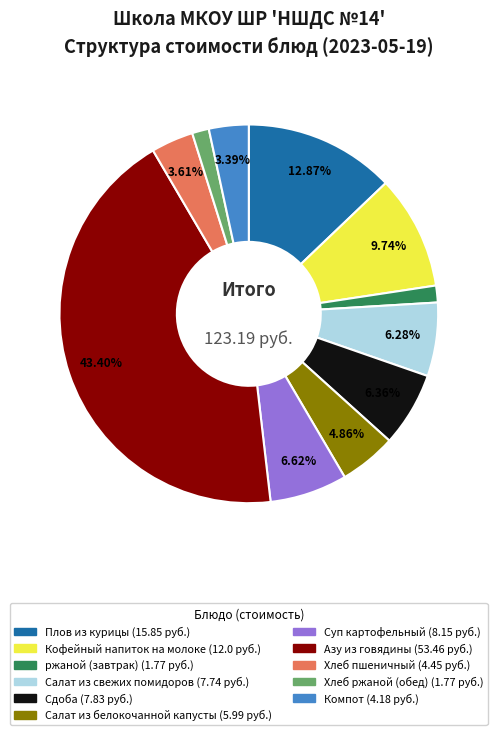

To the nearest percent, what percentage of the pie is Хлеб пшеничный?

4%